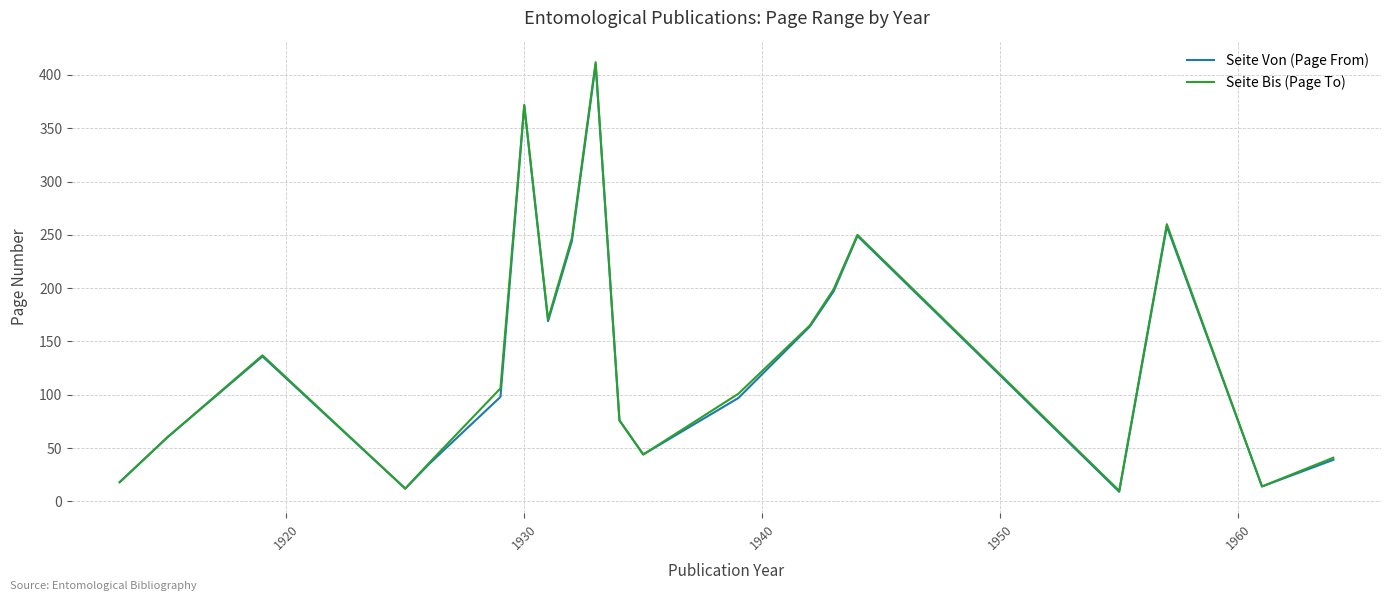

Which series has the largest range (max minus min)?

Seite Bis (Page To)